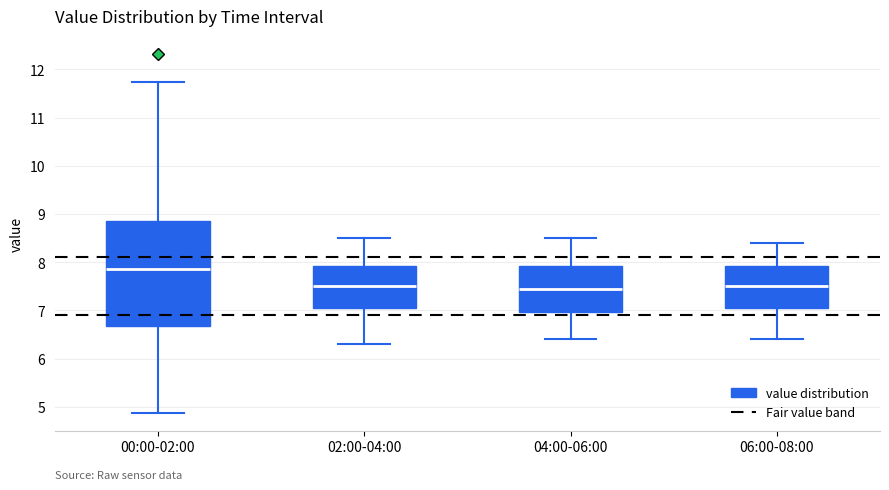

Reading left to right, transcribe this box plot: for each box, give where its median line is, the range the box spans, and where its two whiskers end, as read against the y-axis. The values are not printed on the chart, so give them approximately, as read against the axis.

00:00-02:00: median 7.9, box 6.7 to 8.9, whiskers 4.9 to 11.7
02:00-04:00: median 7.5, box 7.1 to 7.9, whiskers 6.3 to 8.5
04:00-06:00: median 7.5, box 7.0 to 7.9, whiskers 6.4 to 8.5
06:00-08:00: median 7.5, box 7.1 to 7.9, whiskers 6.4 to 8.4